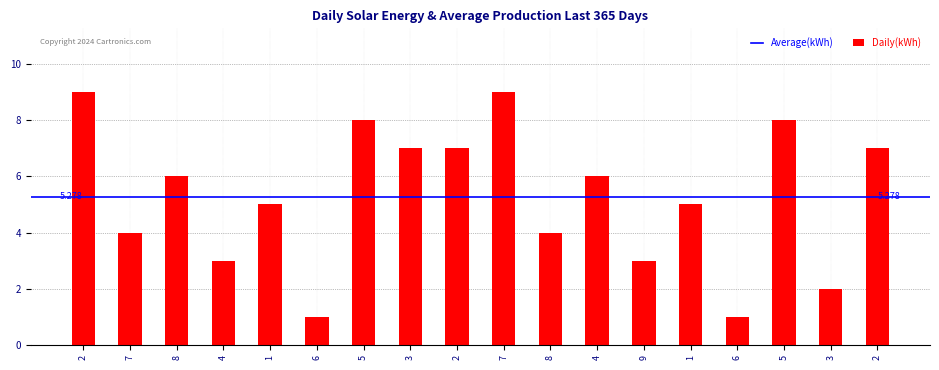

How many data points are less than 6?

9